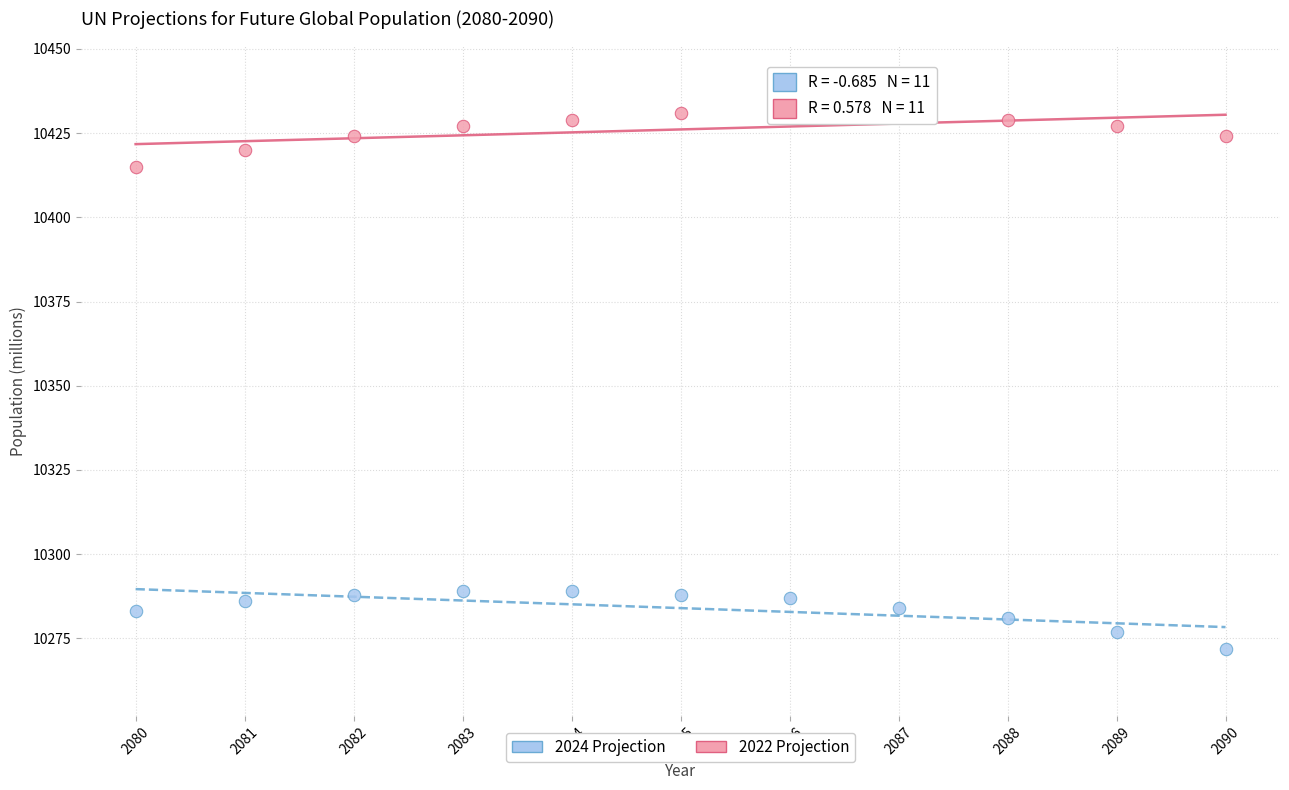

Across all data points, what is the range of Y values (max minus min)?

159